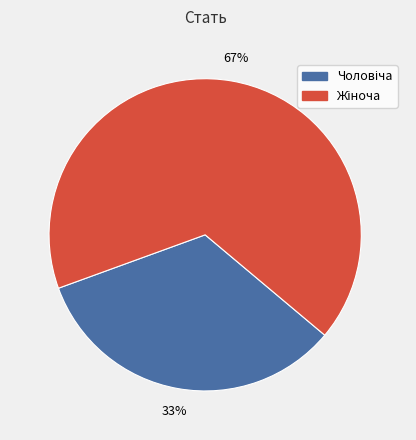

Does any single category account for the majority?

Yes